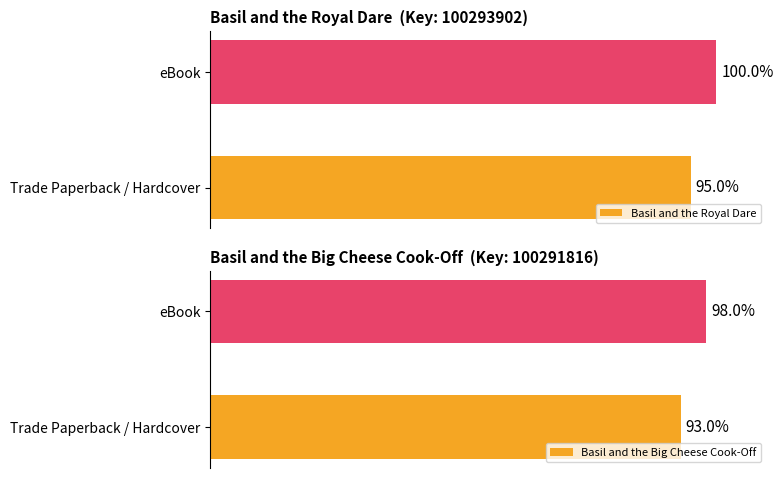

Where is Basil and the Royal Dare nearest to the value 97?

Trade Paperback / Hardcover